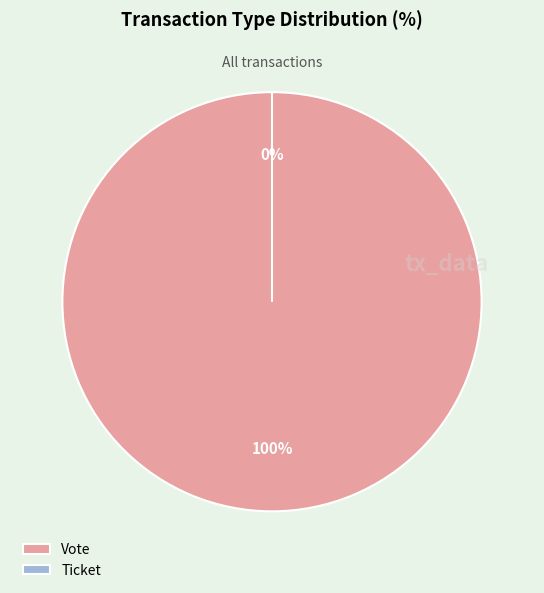

Which category has the smallest portion of the pie?

Ticket